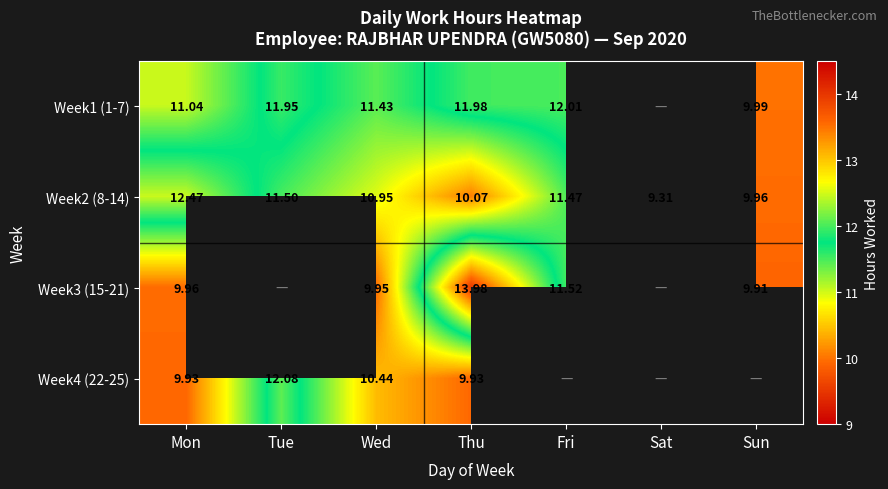

What is the approximate value of Week2 (8-14) at Tue?

11.5